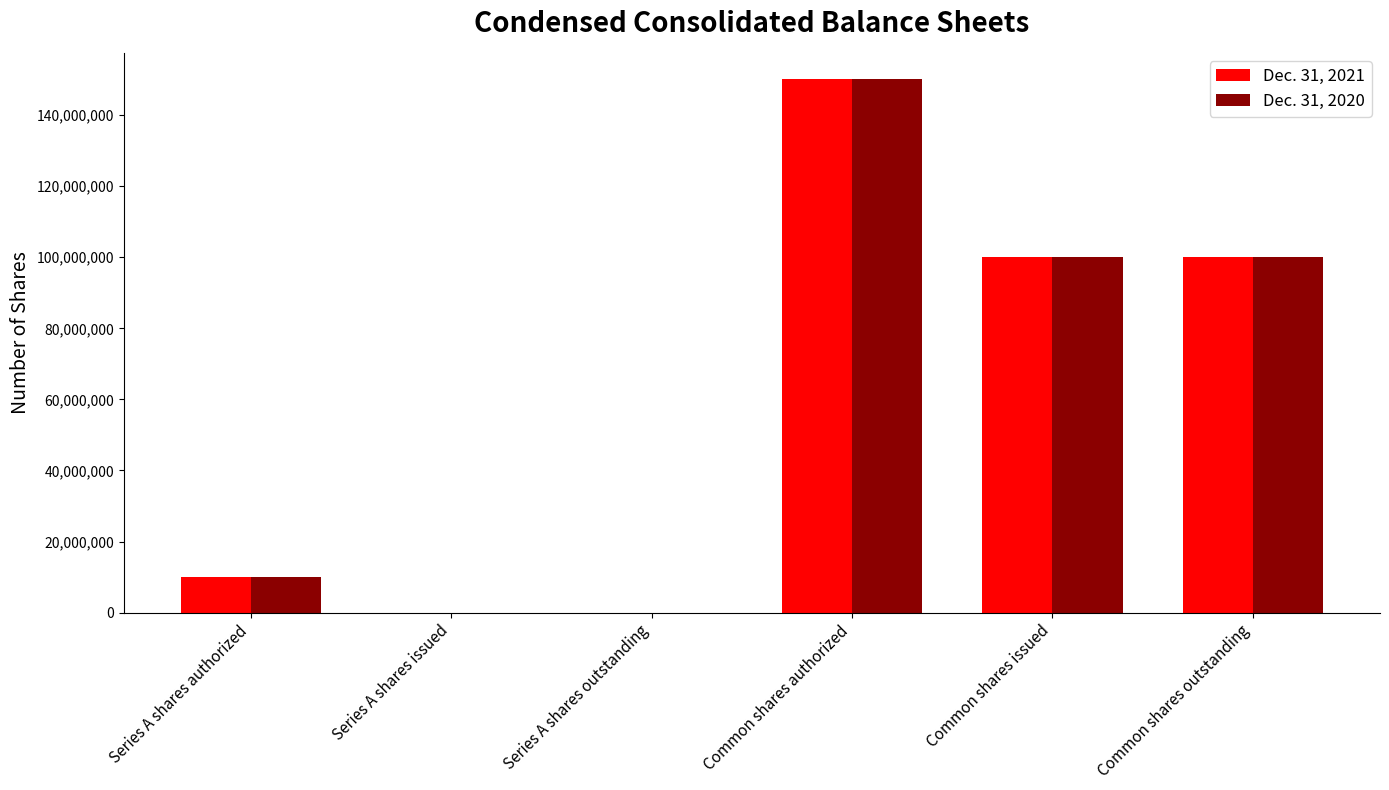

How many distinct data groups are displayed?

2